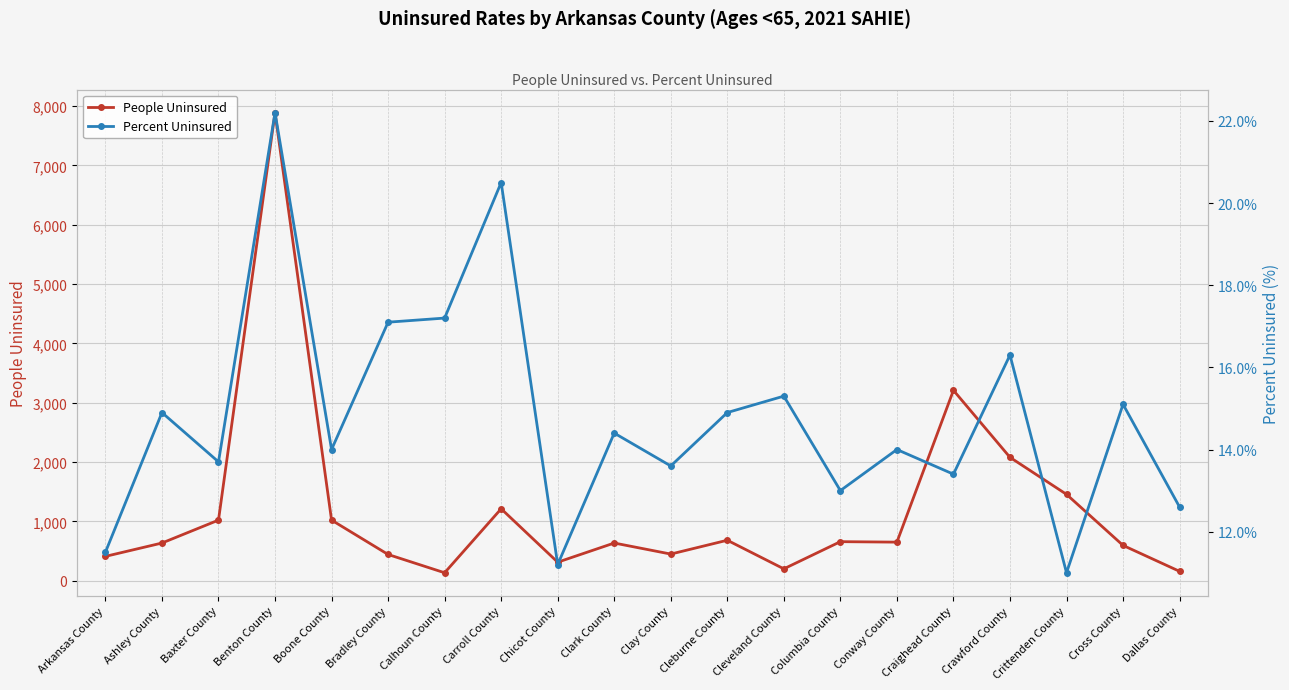

The Percent Uninsured series shows 11.2 at Chicot County. True or false?

True